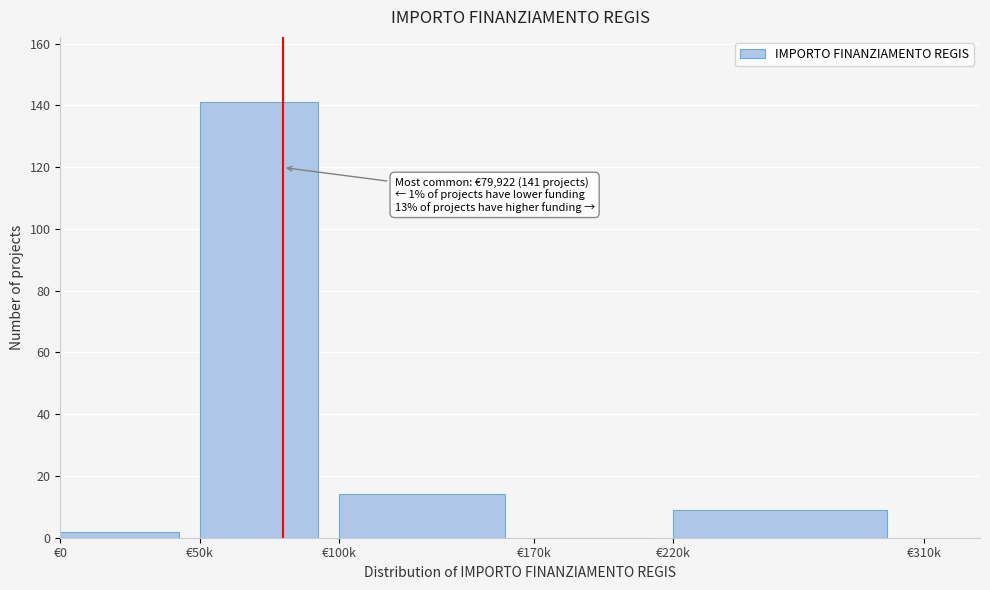

Reading right to left, list all the values displayed in this chart.

€220k=9	€170k=0	€100k=14	€50k=141	€0=2